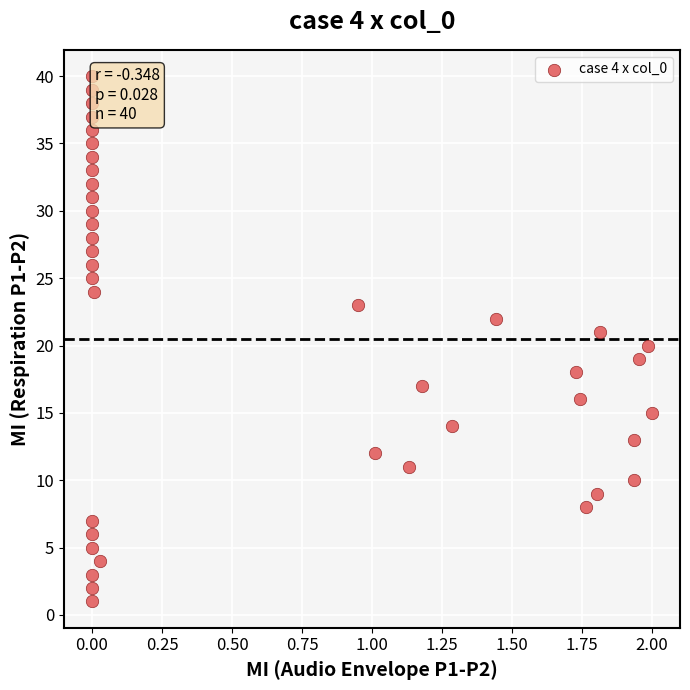

What is the range of Y values (max minus min)?

39